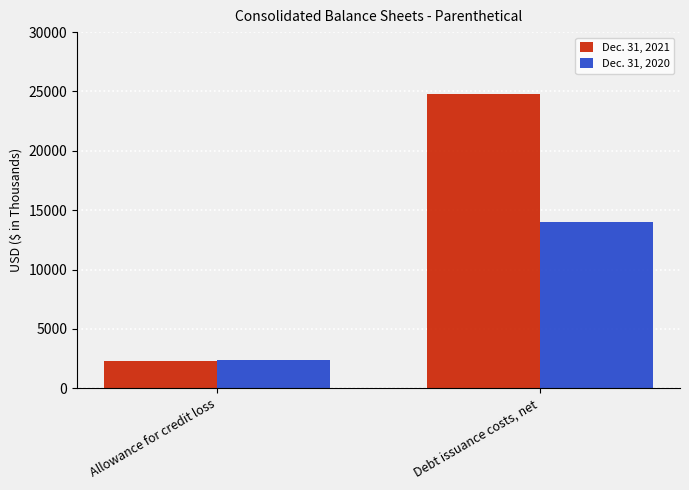

Which series has the widest spread of values?

Dec. 31, 2021